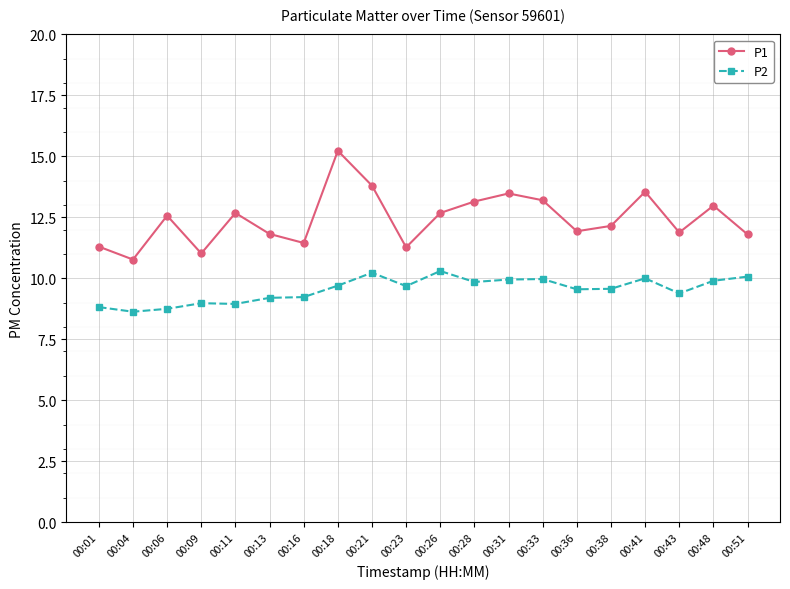

What is the difference between the highest and lowest values at 00:51?

1.7